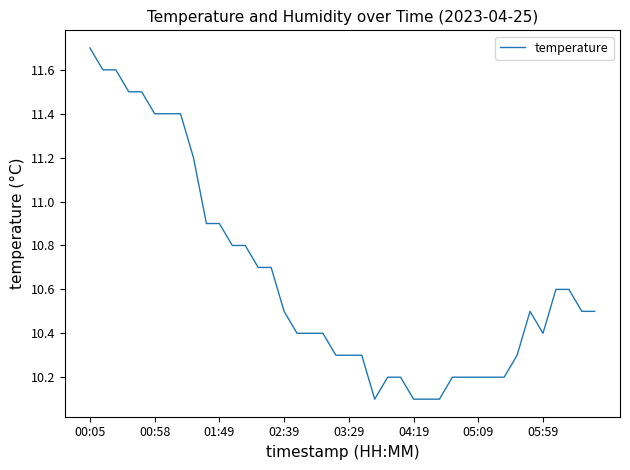

What is the difference between the maximum and minimum values?

1.6